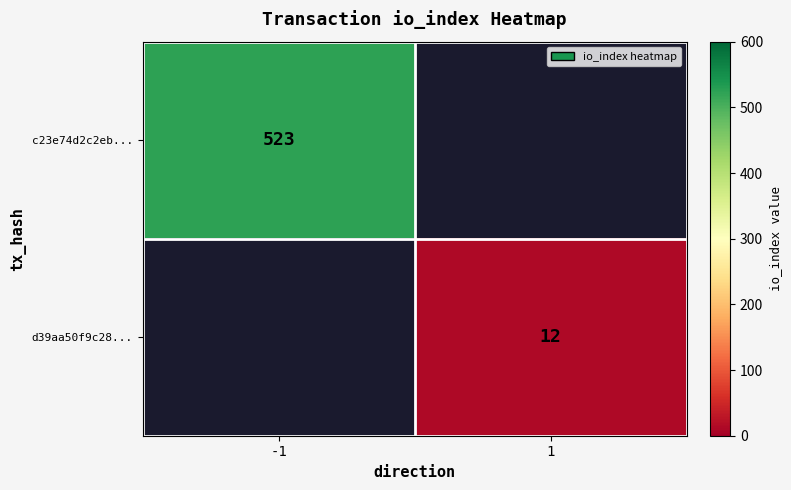

True or false: c23e74d2c2eb... has a value of 523 at -1.

True